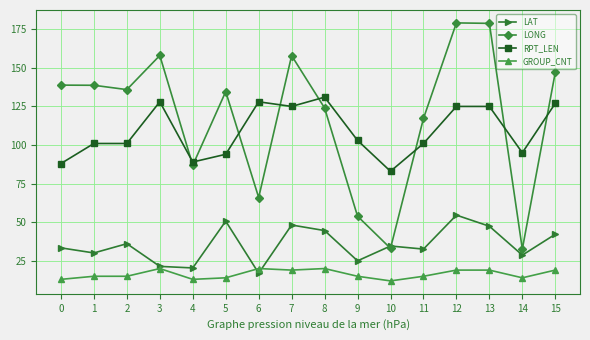

True or false: RPT_LEN and GROUP_CNT intersect in this chart.

False